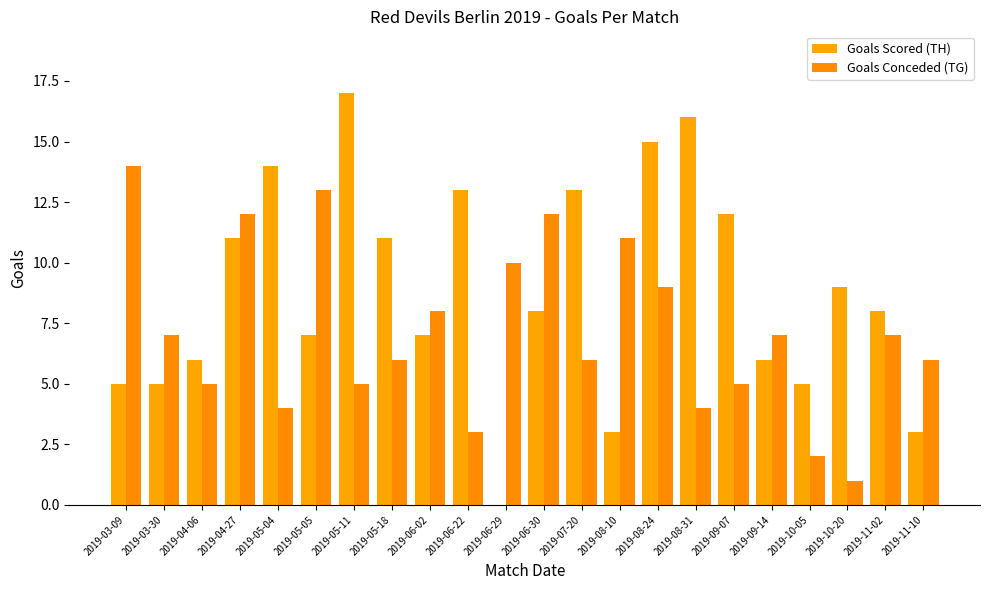

Count the number of data series in this chart.

2